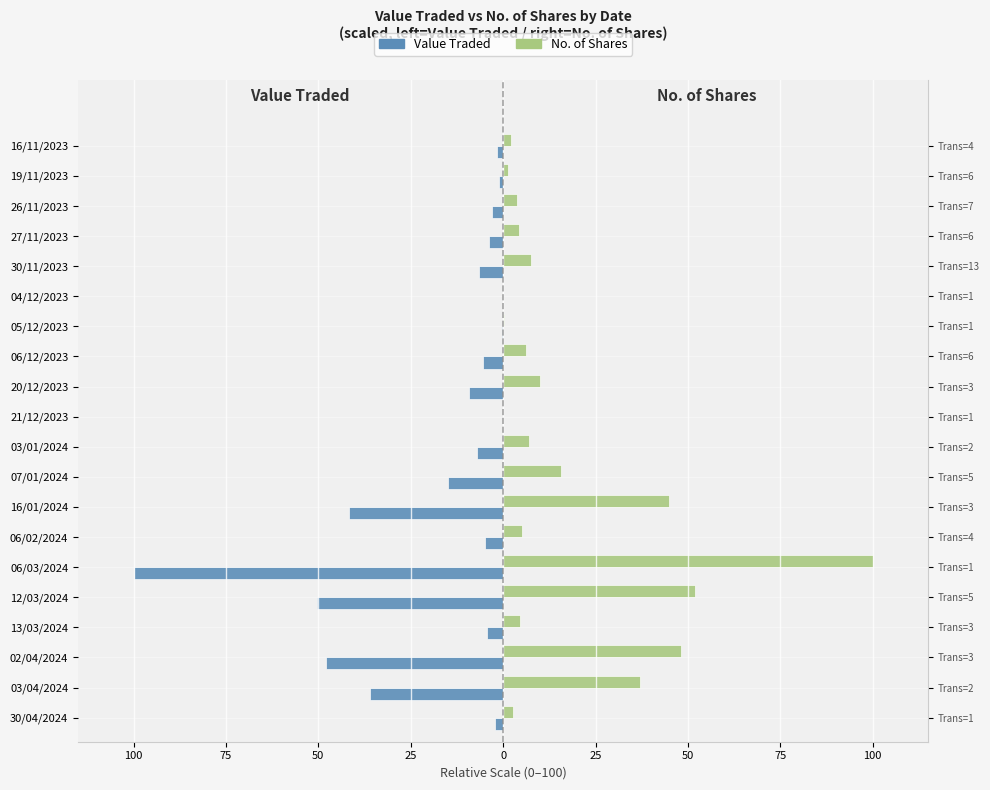

At 02/04/2024, list the series in order from smallest to largest.

Value Traded, No. of Shares